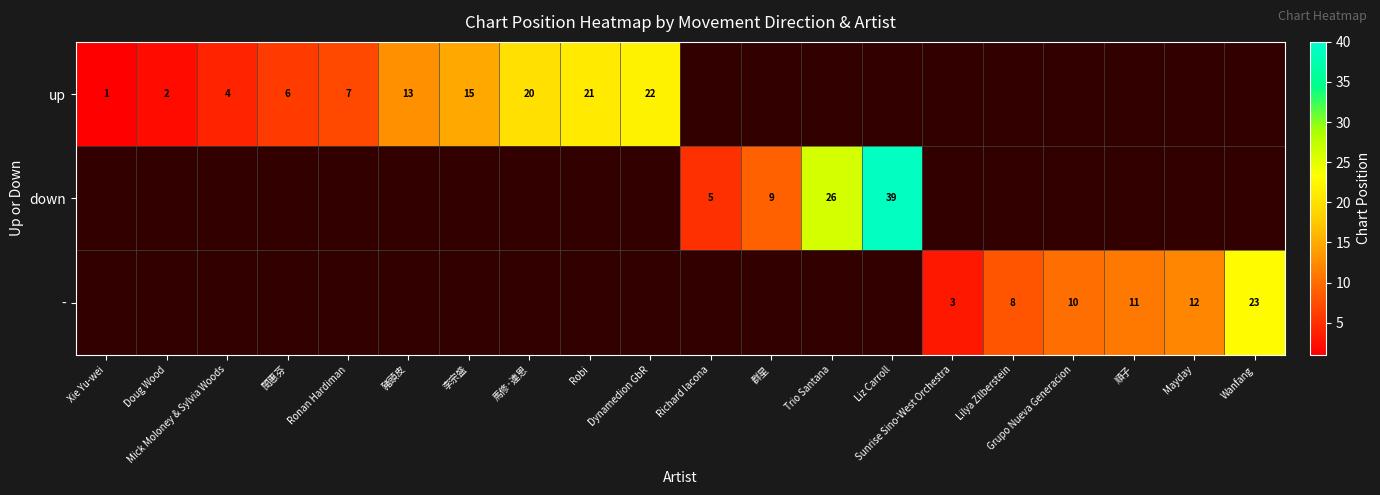

The down series shows 39 at Liz Carroll. True or false?

True